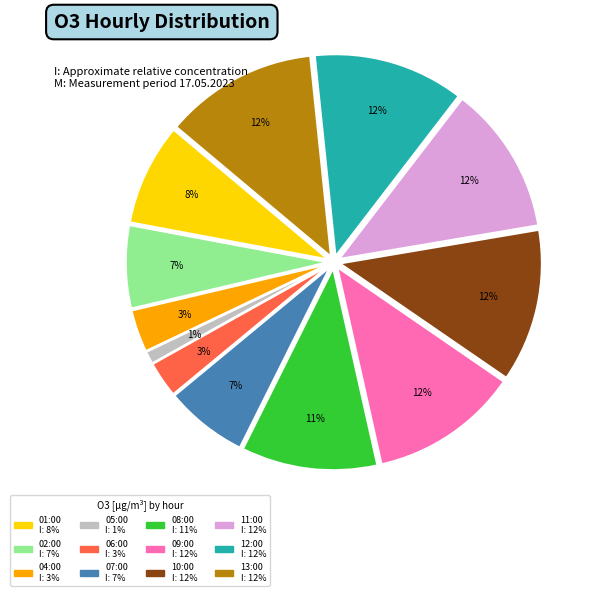

To the nearest percent, what is the difference between the largest and smallest slice percentages?

11%